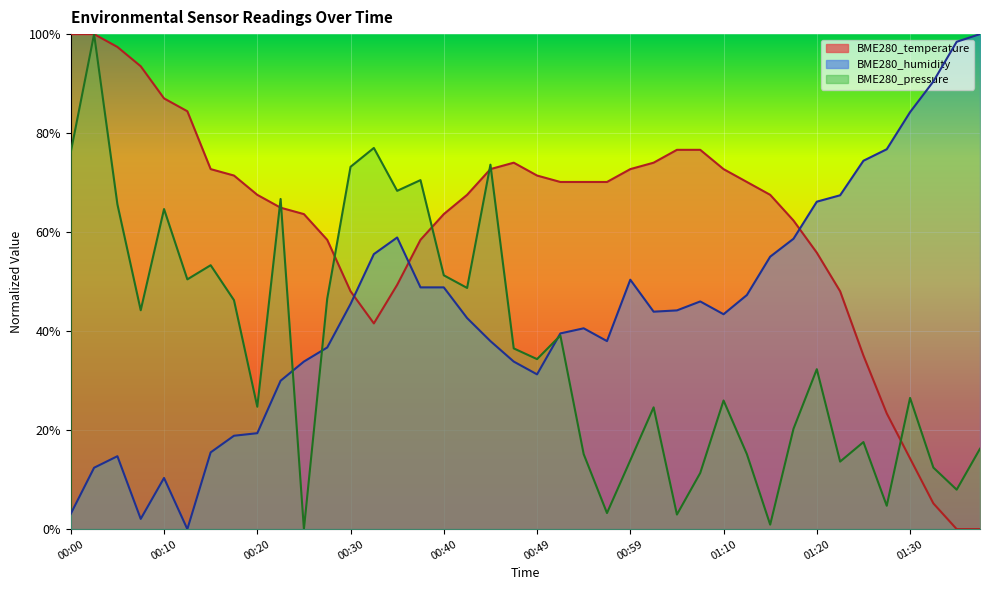

Is the value of BME280_pressure at 01:10 greater than the value of BME280_humidity at 01:22?

No